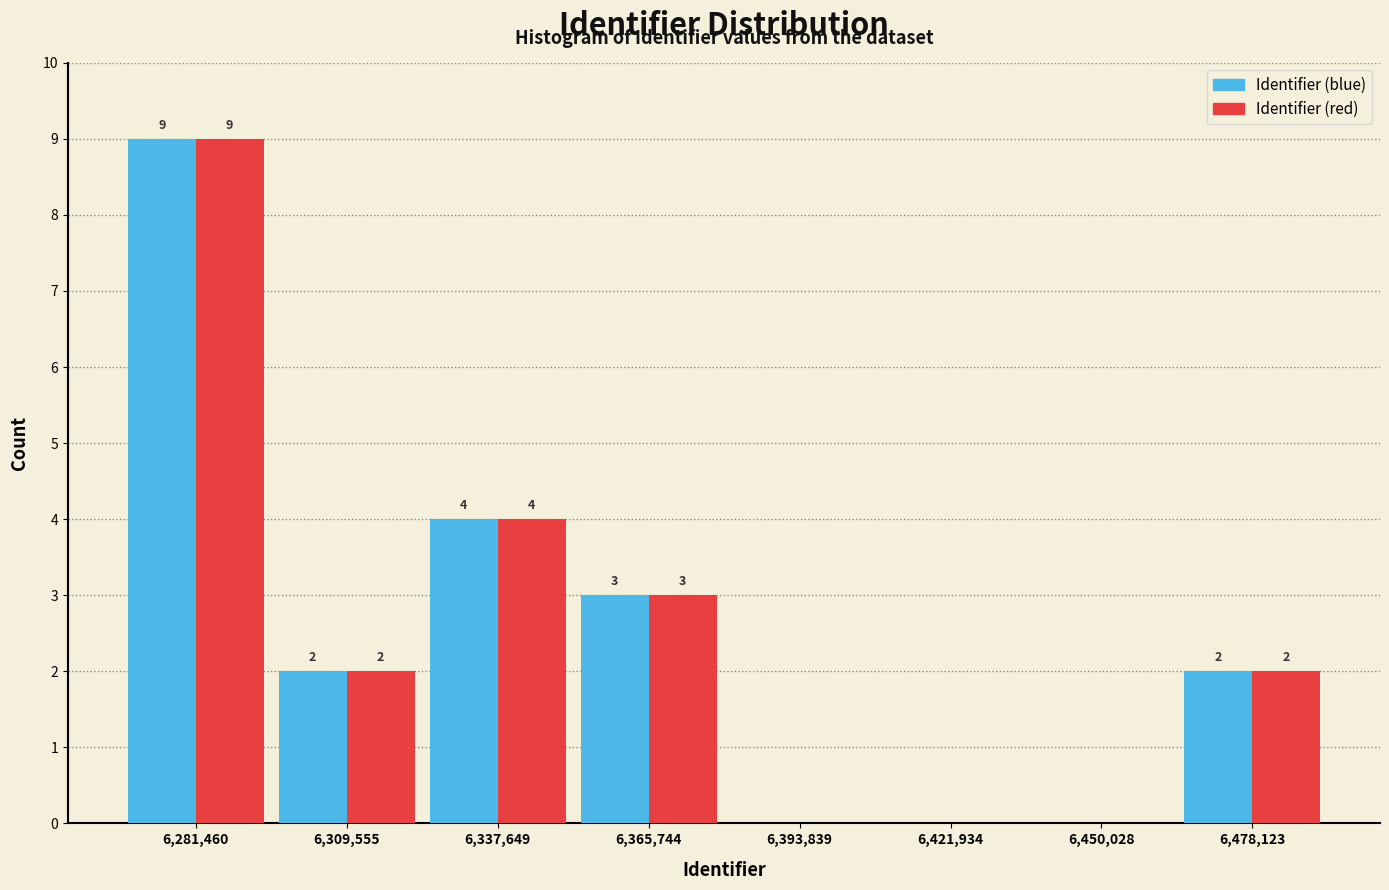

In the Identifier (red) series, which range on the x-axis has the tallest bar?

6265000 to 6295000